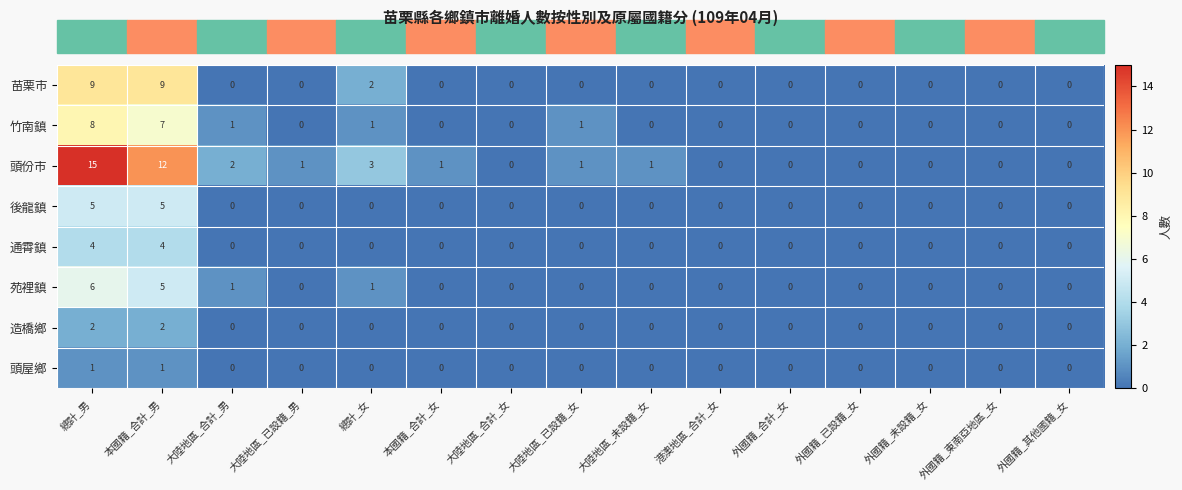

Between 本國籍_合計_男 and 港澳地區_合計_女, which series saw the biggest shift?

頭份市